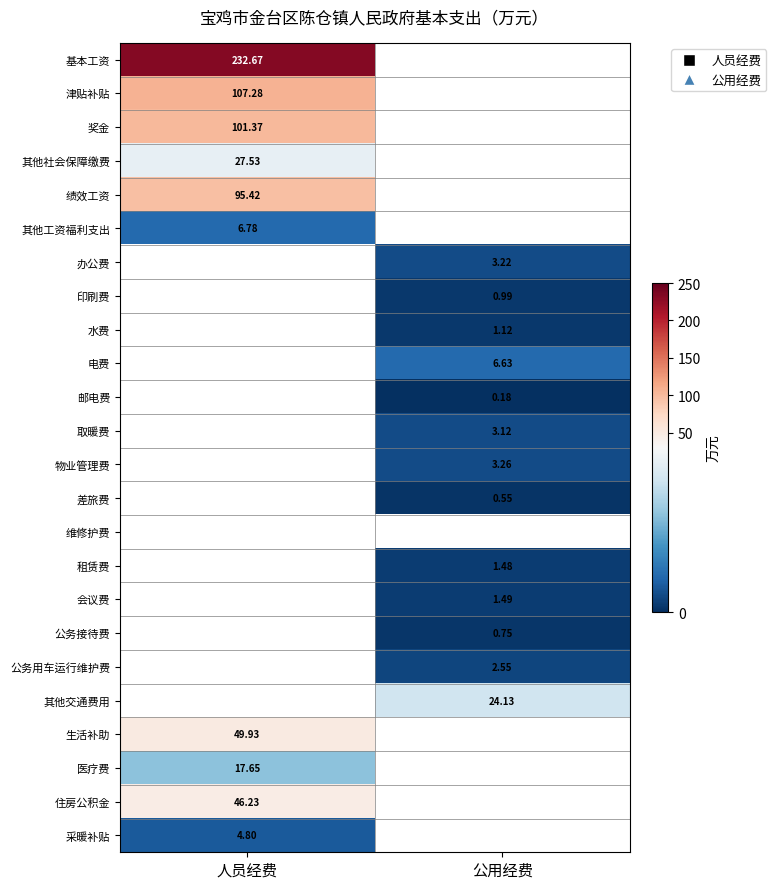

Is the value of 生活补助 at 人员经费 greater than the value of 邮电费 at 公用经费?

Yes